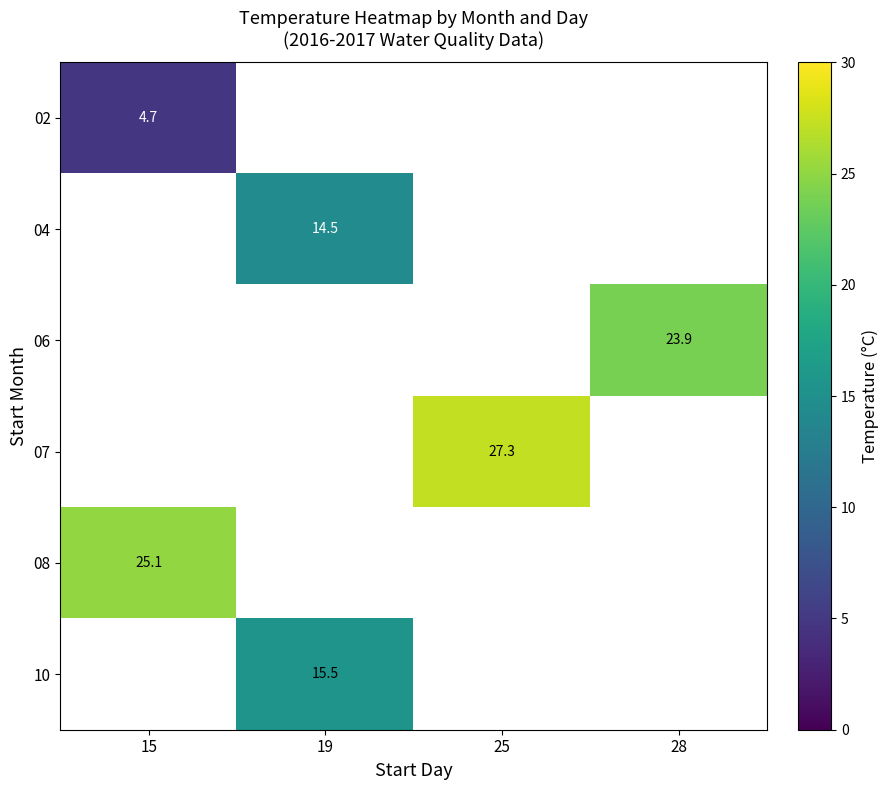

The value of 08 at 15 is 25.1. True or false?

True